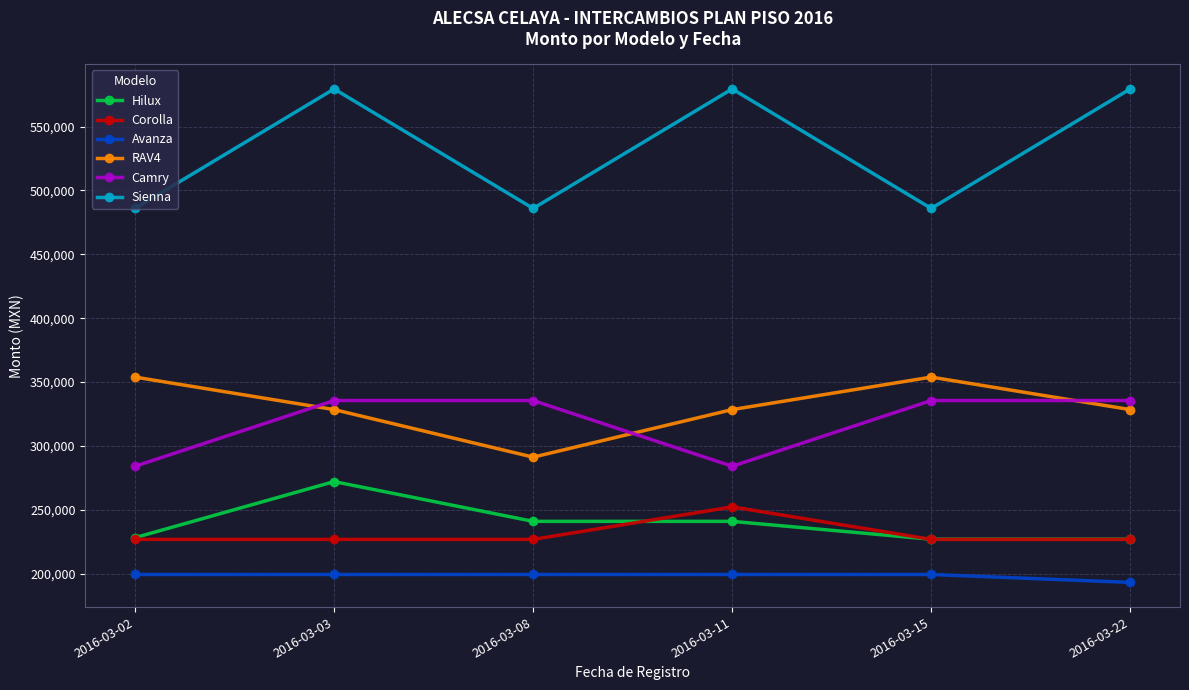

How many values in the Hilux series are below 240962?

3